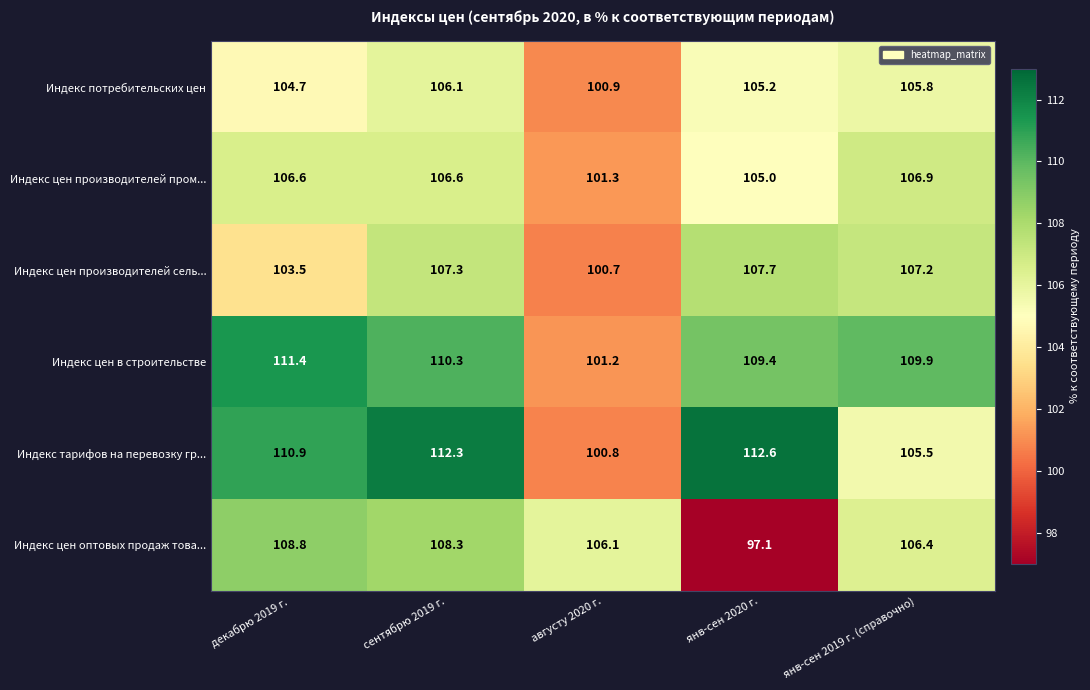

Reading left to right, transcribe all the data shown in this chart.

Индекс потребительских цен: 104.7	106.1	100.9	105.2	105.8
Индекс цен производителей пром...: 106.6	106.6	101.3	105.0	106.9
Индекс цен производителей сель...: 103.5	107.3	100.7	107.7	107.2
Индекс цен в строительстве: 111.4	110.3	101.2	109.4	109.9
Индекс тарифов на перевозку гр...: 110.9	112.3	100.8	112.6	105.5
Индекс цен оптовых продаж това...: 108.8	108.3	106.1	97.1	106.4